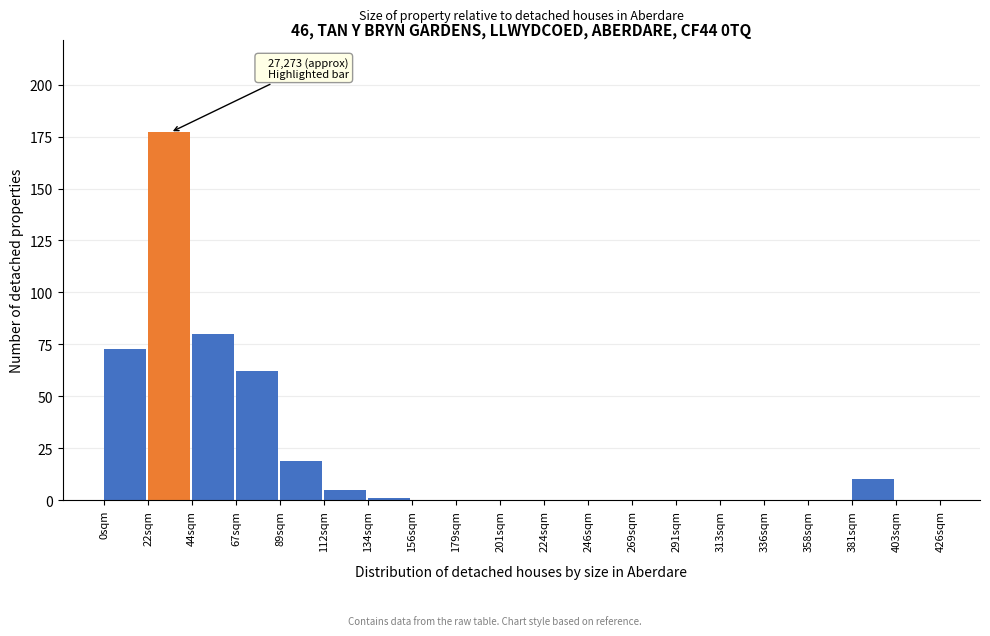

Reading right to left, transcribe all the data shown in this chart.

403sqm=0	381sqm=10	358sqm=0	336sqm=0	313sqm=0	291sqm=0	269sqm=0	246sqm=0	224sqm=0	201sqm=0	179sqm=0	156sqm=0	134sqm=1	112sqm=5	89sqm=19	67sqm=62	44sqm=80	22sqm=177	0sqm=73